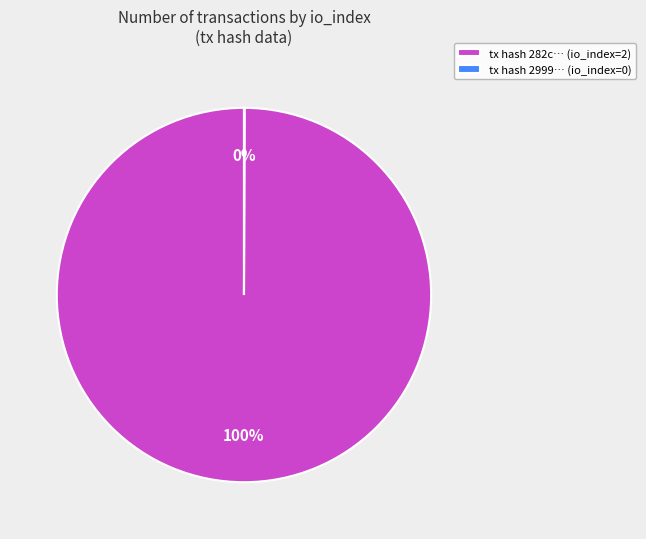

To the nearest percent, what is the difference between the largest and smallest slice percentages?

100%